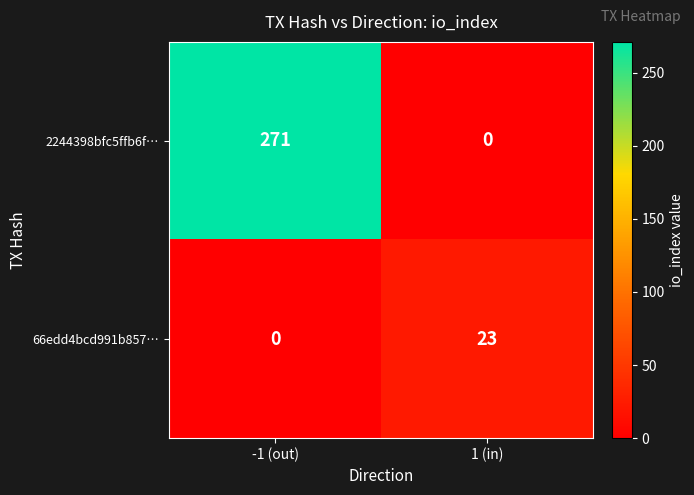

True or false: 66edd4bcd991b857… has a value of 0 at -1 (out).

True